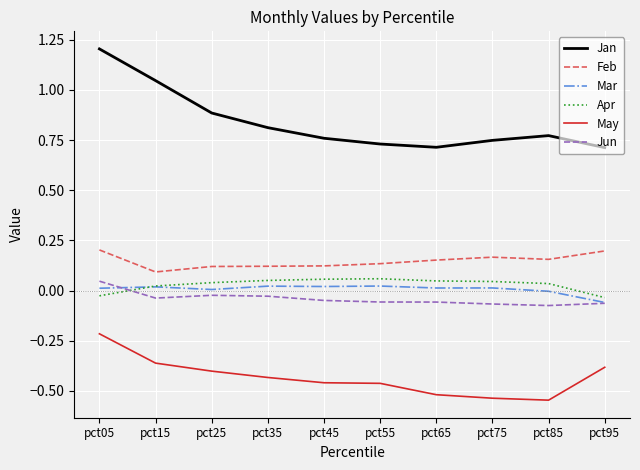

True or false: Feb and Apr cross at least once.

False